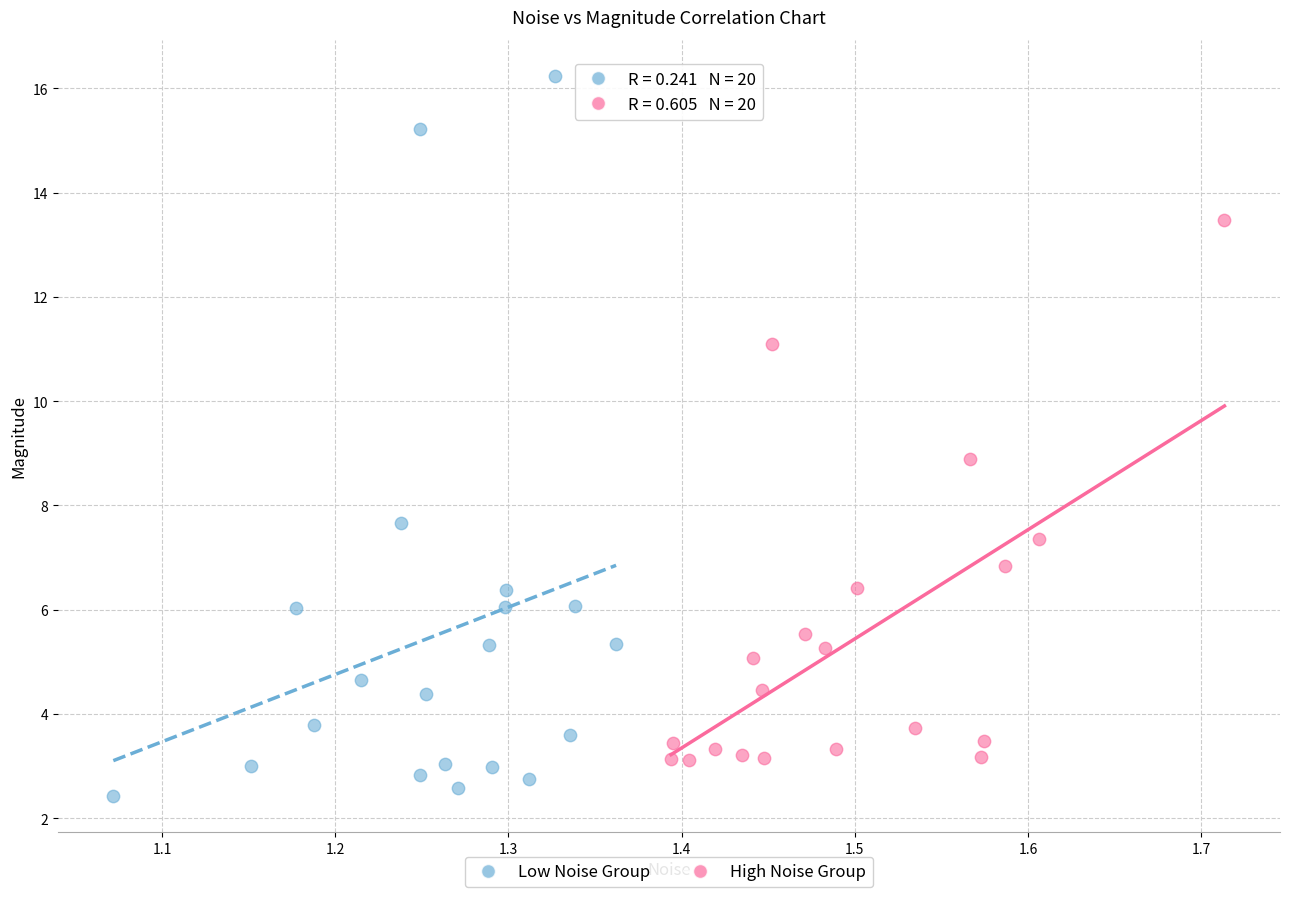

Which series has the widest spread of Y values?

Low Noise Group